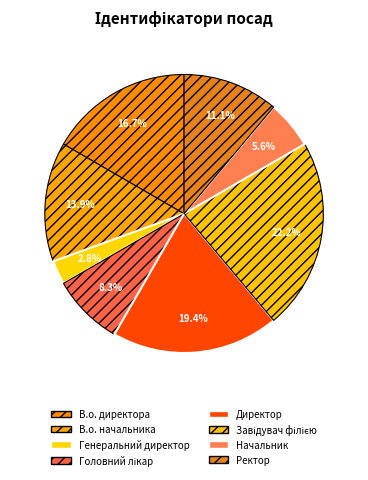

What is the smallest slice in the pie chart?

Генеральний директор